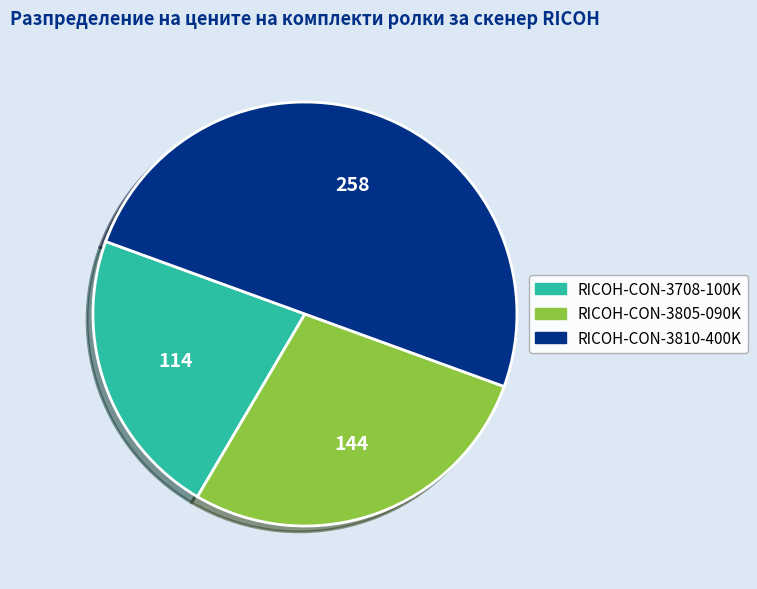

Combined, do RICOH-CON-3708-100K and RICOH-CON-3810-400K account for over 50%?

Yes